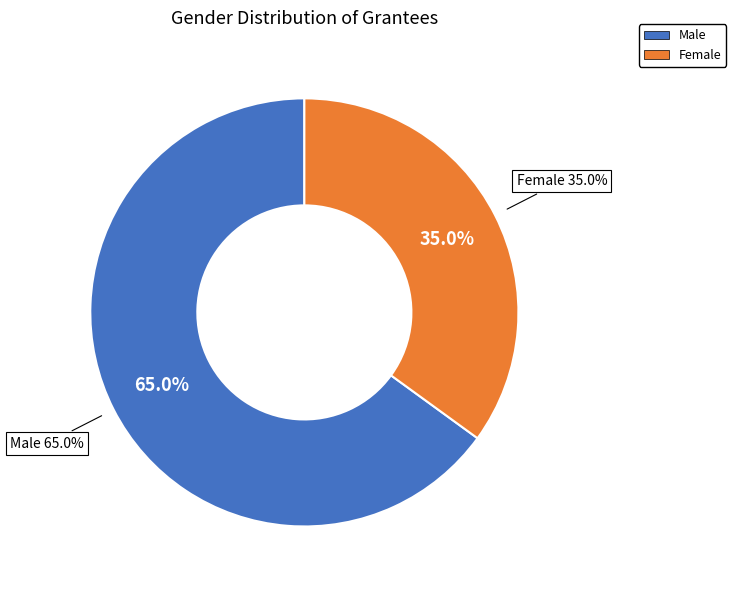

Is the sum of Female and Male greater than half?

Yes